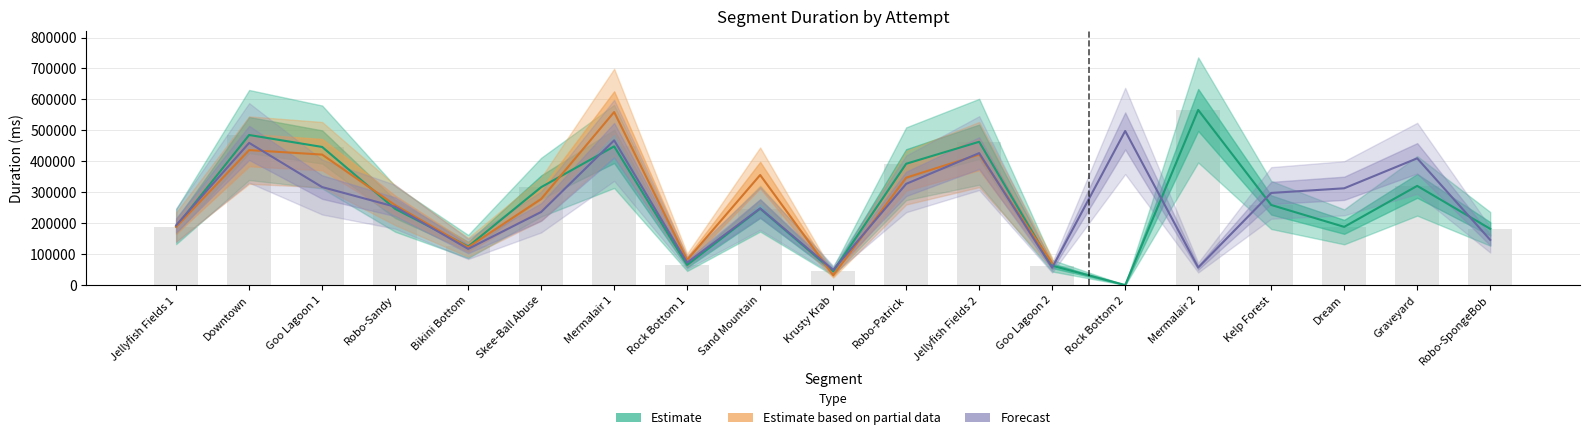

Reading left to right, extract all data points from this chart.

Attempt #2 (Estimate): Jellyfish Fields 1=188964	Downtown=484884	Goo Lagoon 1=446285	Robo-Sandy=246129	Bikini Bottom=124537	Skee-Ball Abuse=316281	Mermalair 1=448105	Rock Bottom 1=64992	Sand Mountain=246826	Krusty Krab=44439	Robo-Patrick=391946	Jellyfish Fields 2=463013	Goo Lagoon 2=62506	Rock Bottom 2=0	Mermalair 2=565848	Kelp Forest=258736	Dream=187956	Graveyard=320457	Robo-SpongeBob=181629
Attempt #22 (Forecast): Jellyfish Fields 1=193162	Downtown=459386	Goo Lagoon 1=316570	Robo-Sandy=252955	Bikini Bottom=116759	Skee-Ball Abuse=236073	Mermalair 1=467617	Rock Bottom 1=72586	Sand Mountain=247714	Krusty Krab=48711	Robo-Patrick=326970	Jellyfish Fields 2=426397	Goo Lagoon 2=56046	Rock Bottom 2=497915	Mermalair 2=56472	Kelp Forest=297625	Dream=312674	Graveyard=409506	Robo-SpongeBob=145849